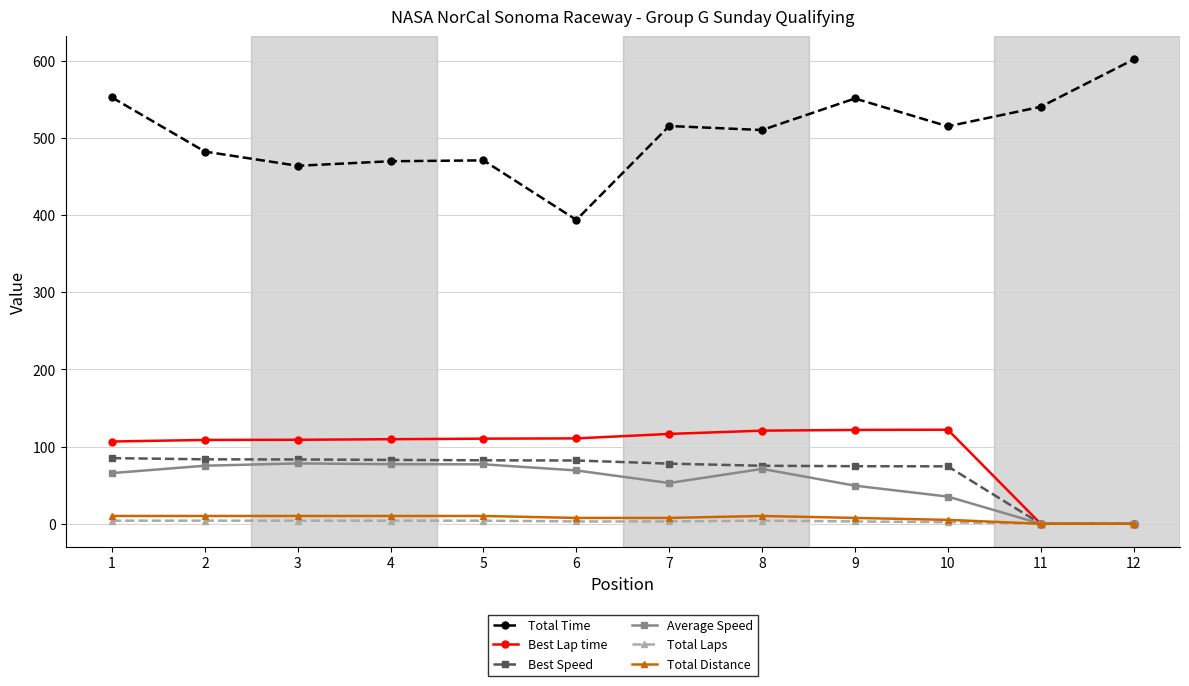

Which series has the largest range (max minus min)?

Total Time